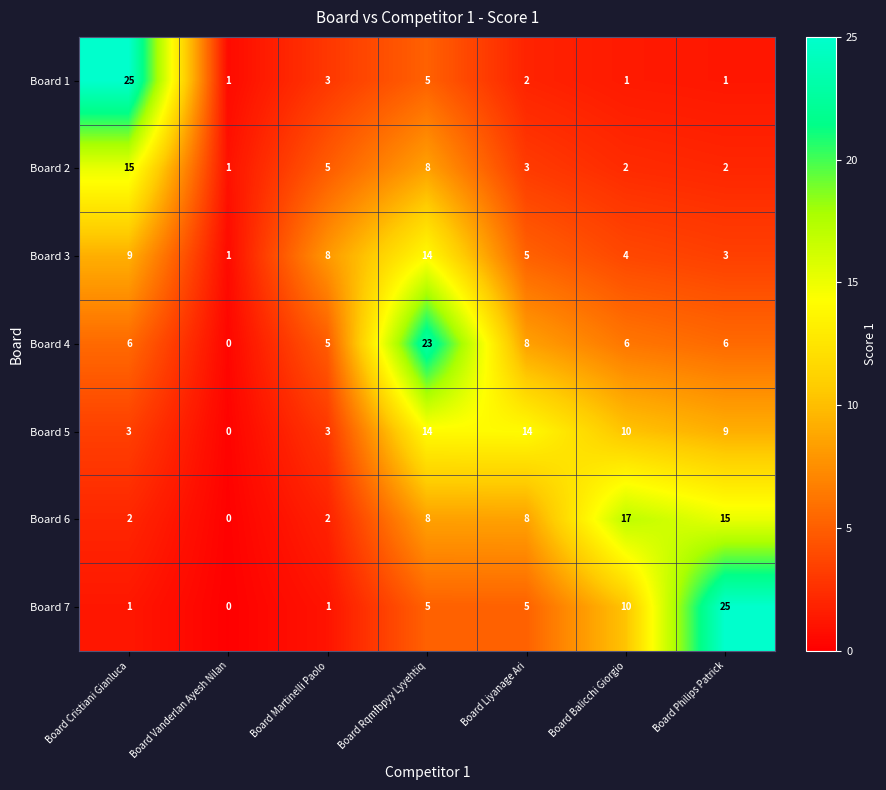

True or false: Board 6 has a value of -12 at Board Vanderlan Ayesh Nilan.

False